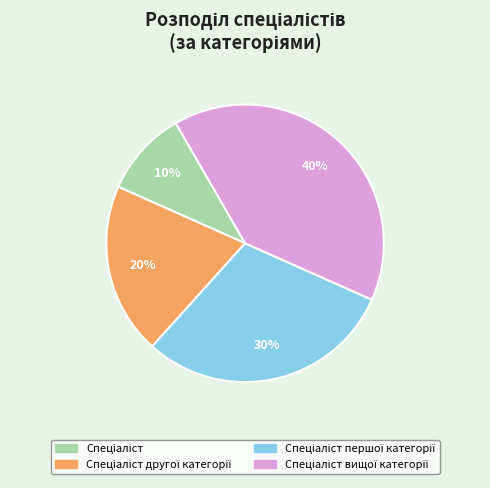

To the nearest percent, what is the average slice percentage?

25%